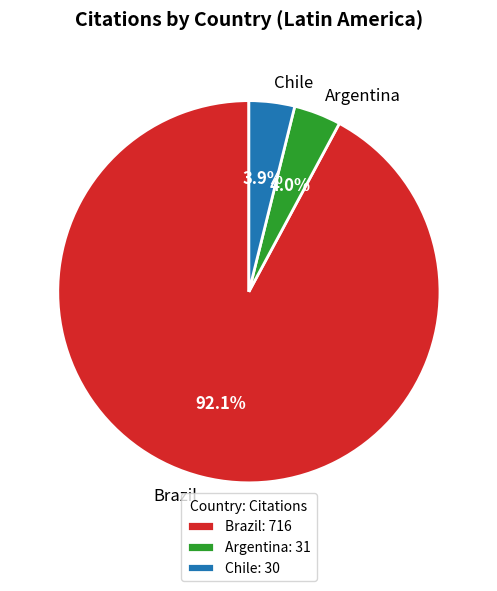

Is there a majority slice in this chart?

Yes